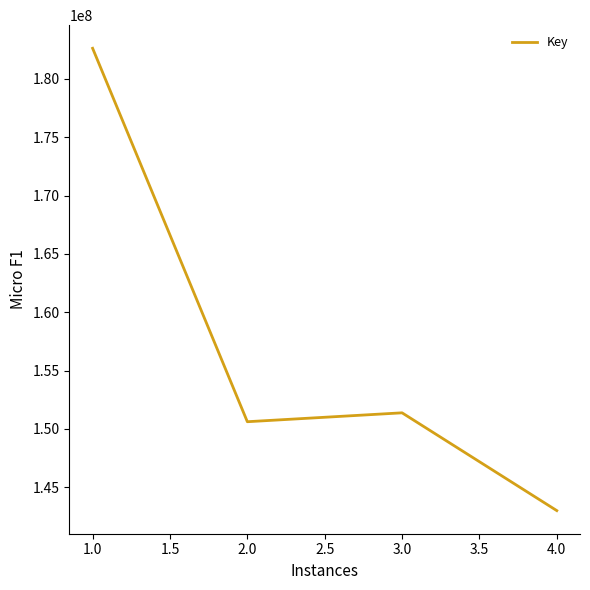

At which label is the value closest to 162809952?

3.0